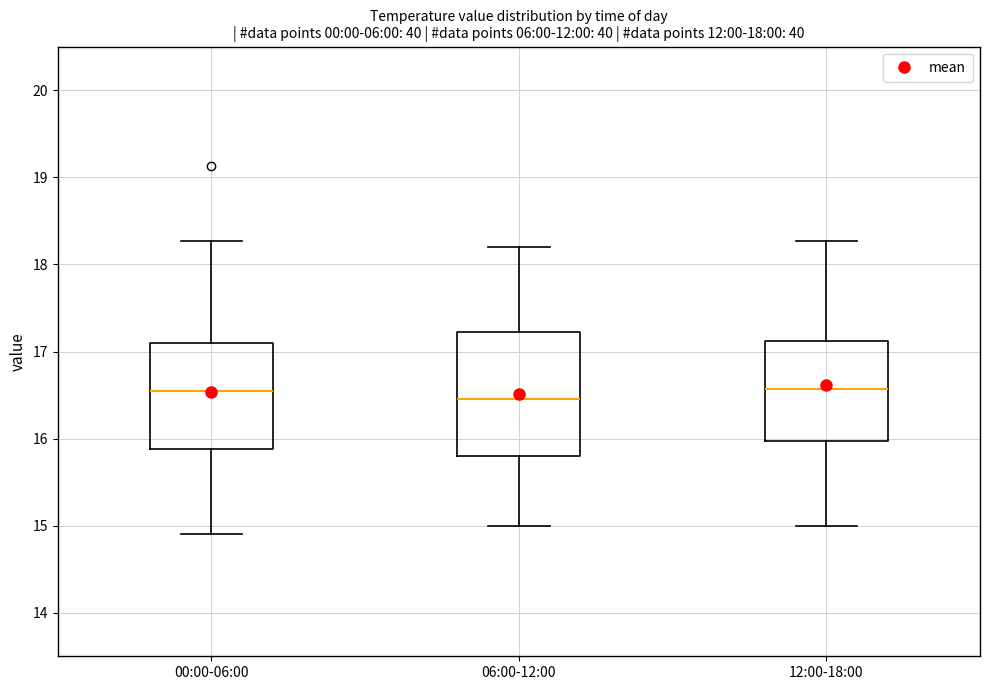

Which box has the lowest median line?

06:00-12:00